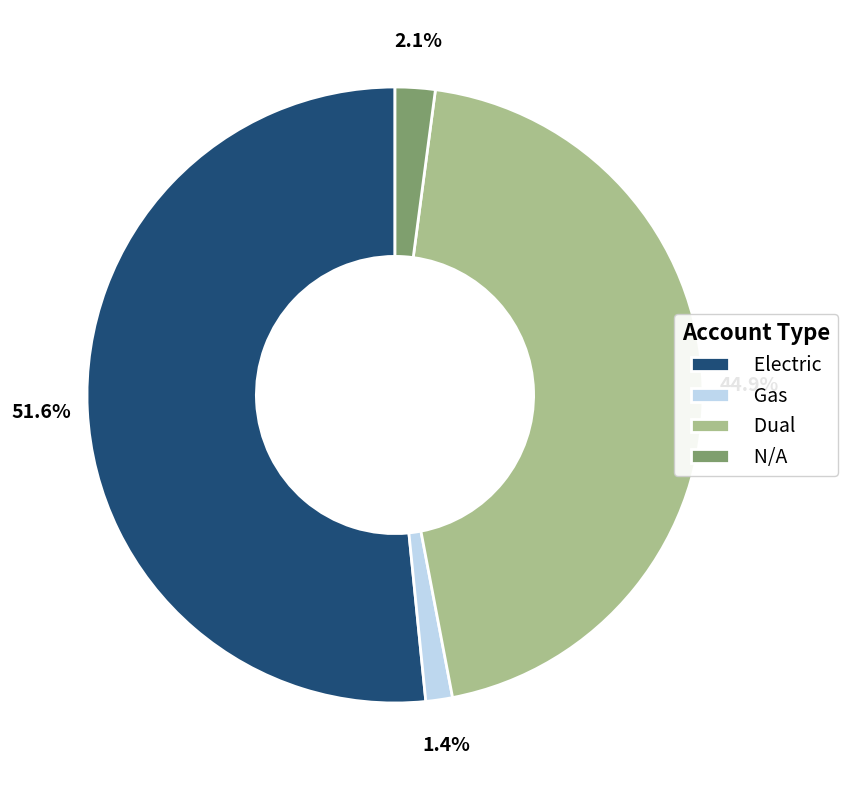

The Dual slice represents 45% of the pie. True or false?

True